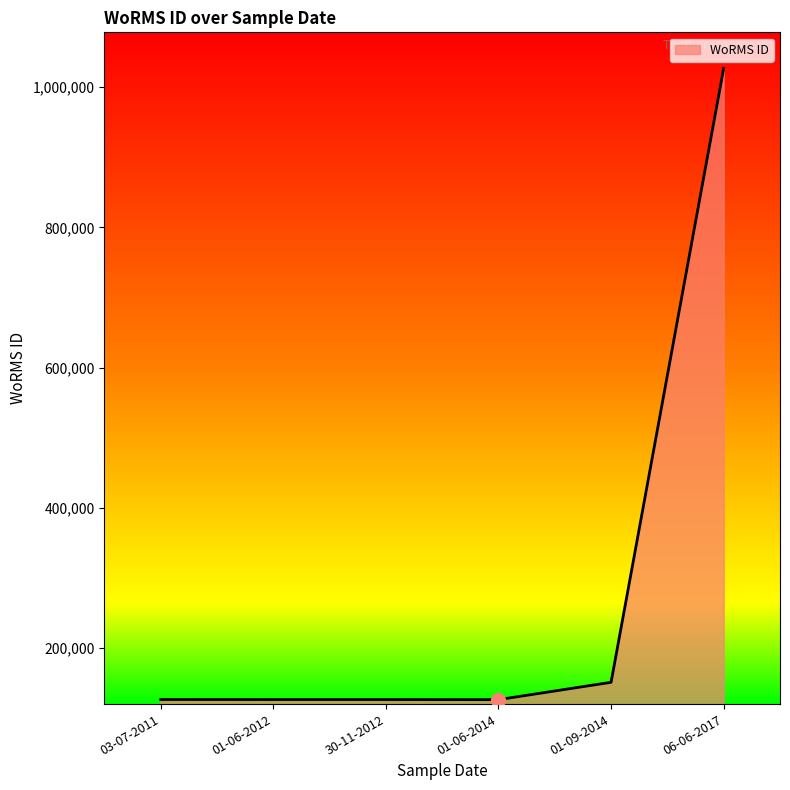

At which category does the chart reach its peak across all series?

06-06-2017